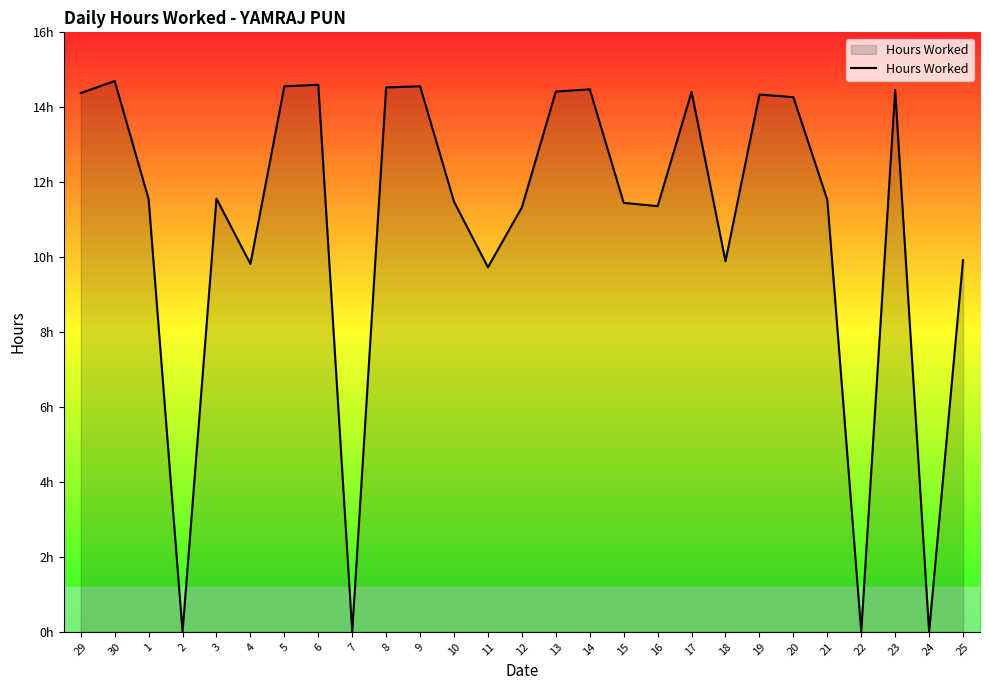

What is the label of the 11th point from the right?

15